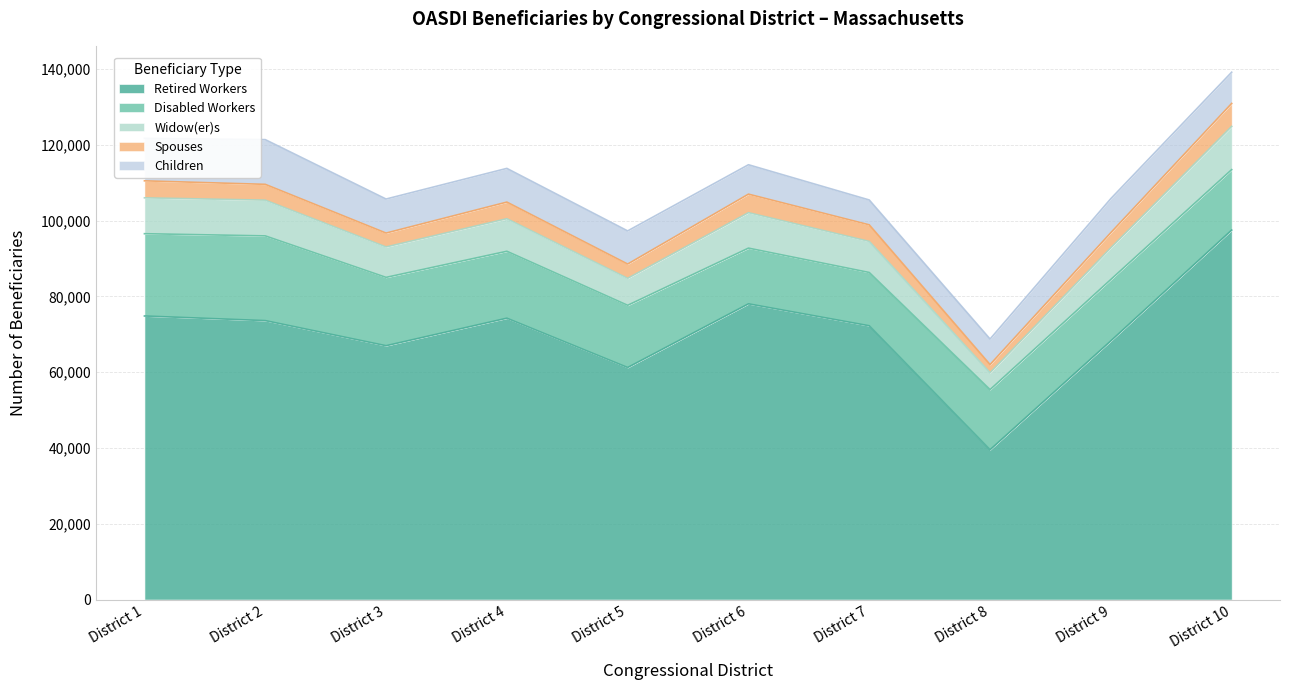

Which category has the highest value in the Widow(er)s series?

District 10